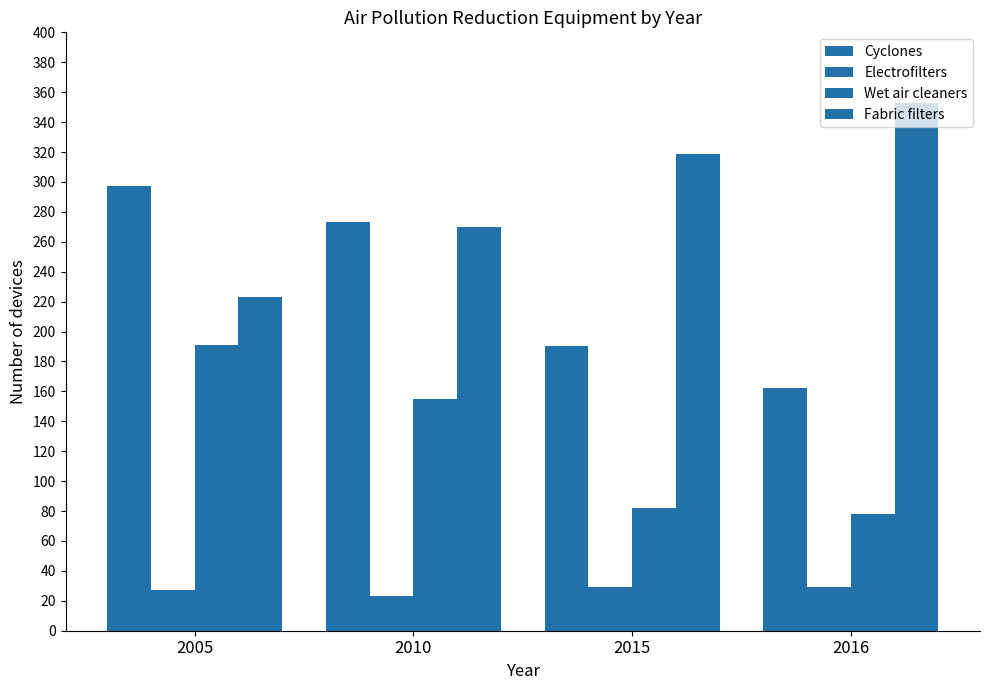

How many distinct data groups are displayed?

4